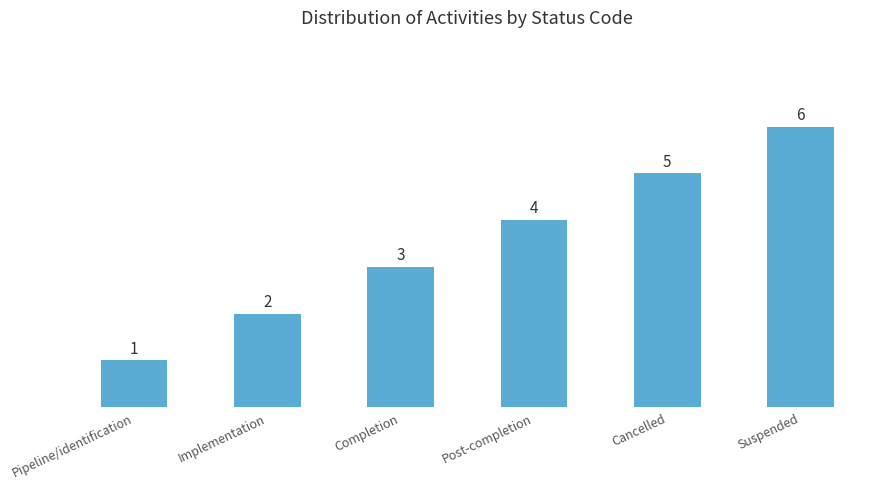

How many values are between 2 and 5?

4